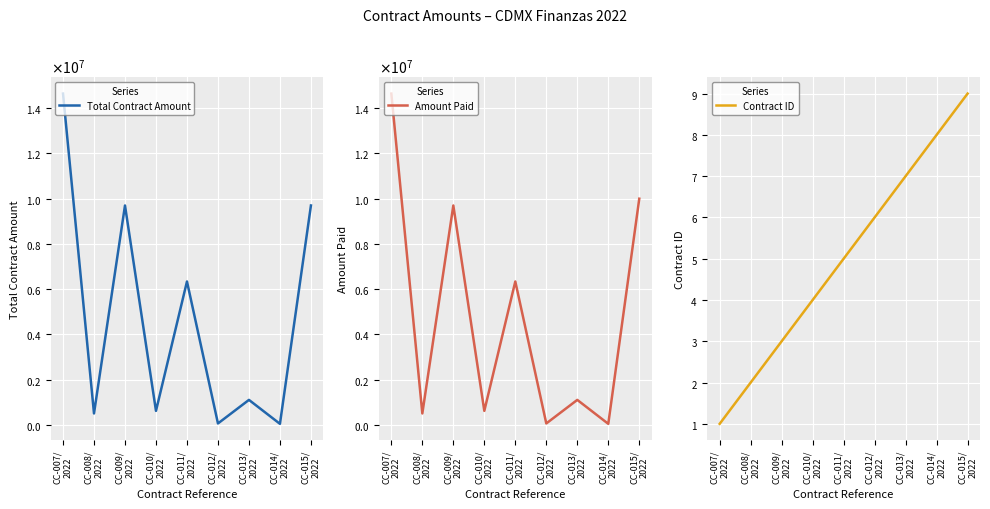

True or false: Total Contract Amount and Amount Paid intersect in this chart.

False